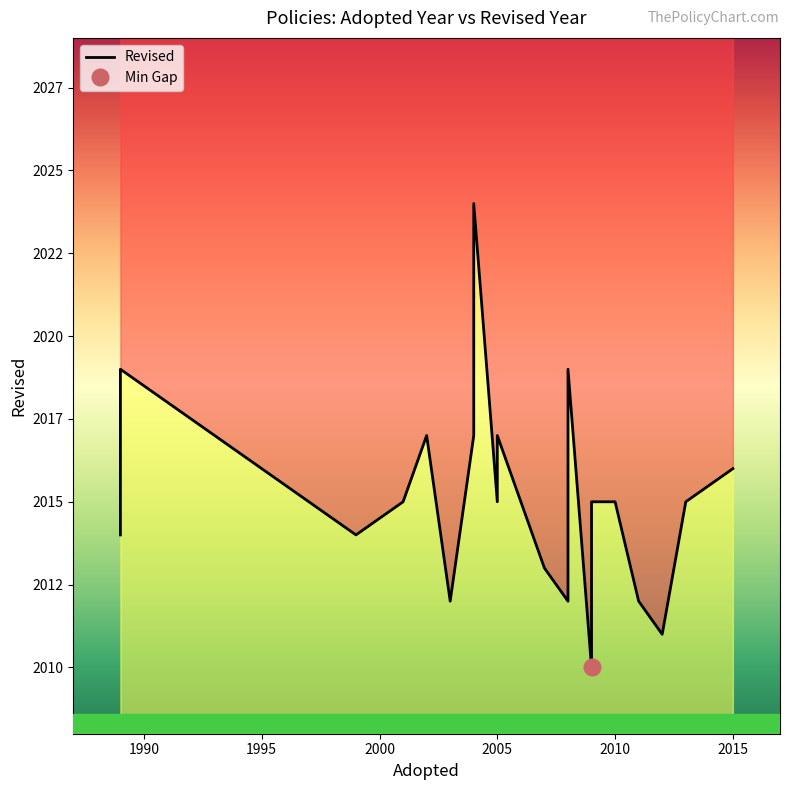

The chart shows a value of 3267 at 13. True or false?

False